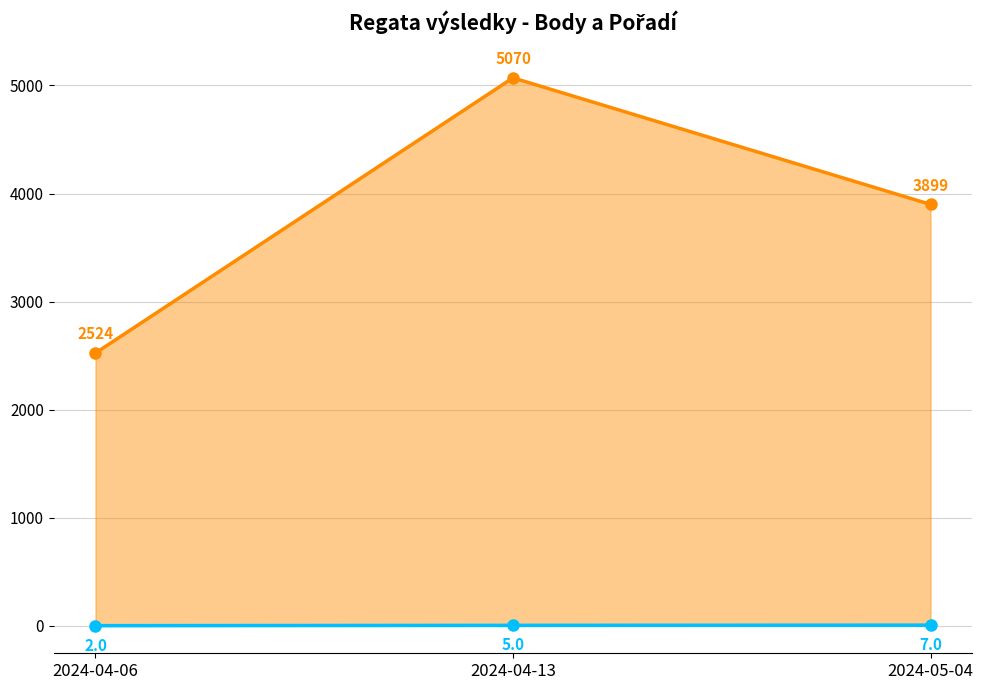

Which series has the largest total across all categories?

Body